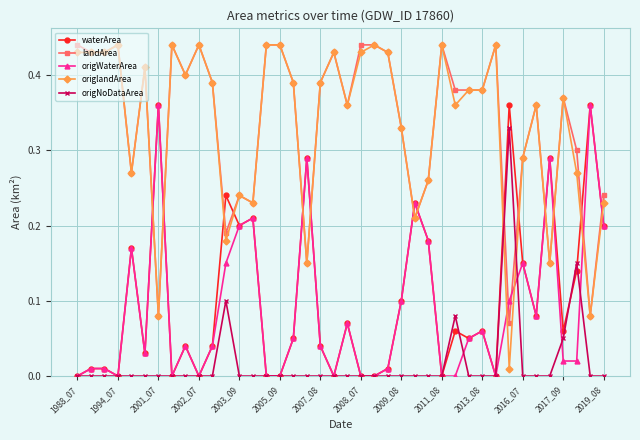

How many intersections are there between landArea and origNoDataArea?

2